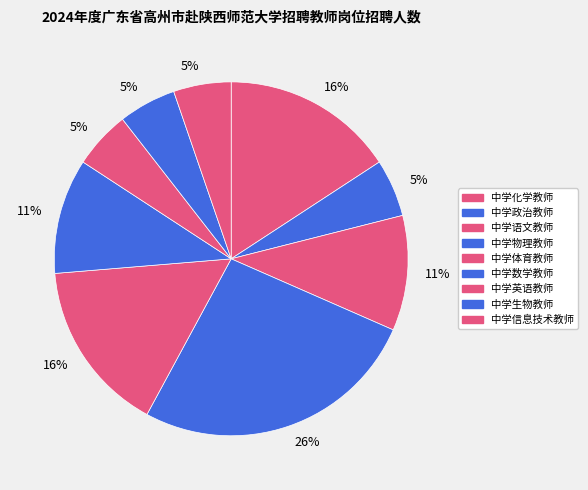

Count the number of slices in the pie.

9